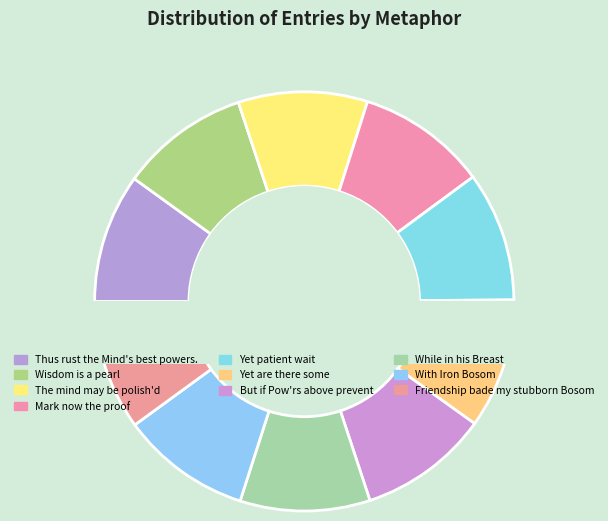

Is it true that Yet patient wait is 19% of the pie?

False